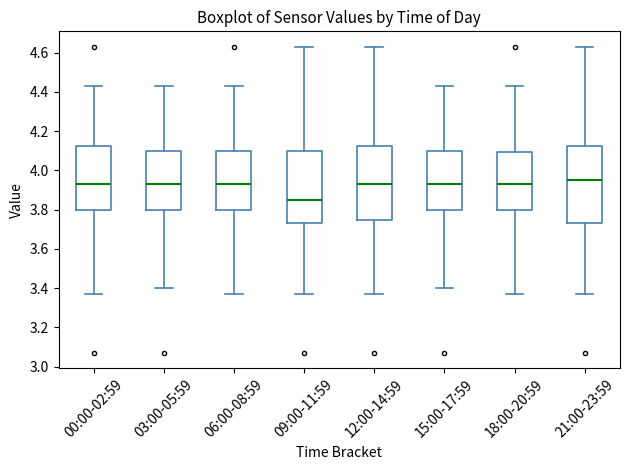

Reading left to right, read every box against the y-axis: the position of its median line, the range the box covers, and the ends of its whiskers. The values are not printed on the chart, so give them approximately, as read against the axis.

00:00-02:59: median 3.94, box 3.80 to 4.12, whiskers 3.38 to 4.44
03:00-05:59: median 3.94, box 3.80 to 4.10, whiskers 3.40 to 4.44
06:00-08:59: median 3.94, box 3.80 to 4.10, whiskers 3.38 to 4.44
09:00-11:59: median 3.86, box 3.74 to 4.10, whiskers 3.38 to 4.64
12:00-14:59: median 3.94, box 3.74 to 4.12, whiskers 3.38 to 4.64
15:00-17:59: median 3.94, box 3.80 to 4.10, whiskers 3.40 to 4.44
18:00-20:59: median 3.94, box 3.80 to 4.10, whiskers 3.38 to 4.44
21:00-23:59: median 3.96, box 3.74 to 4.12, whiskers 3.38 to 4.64